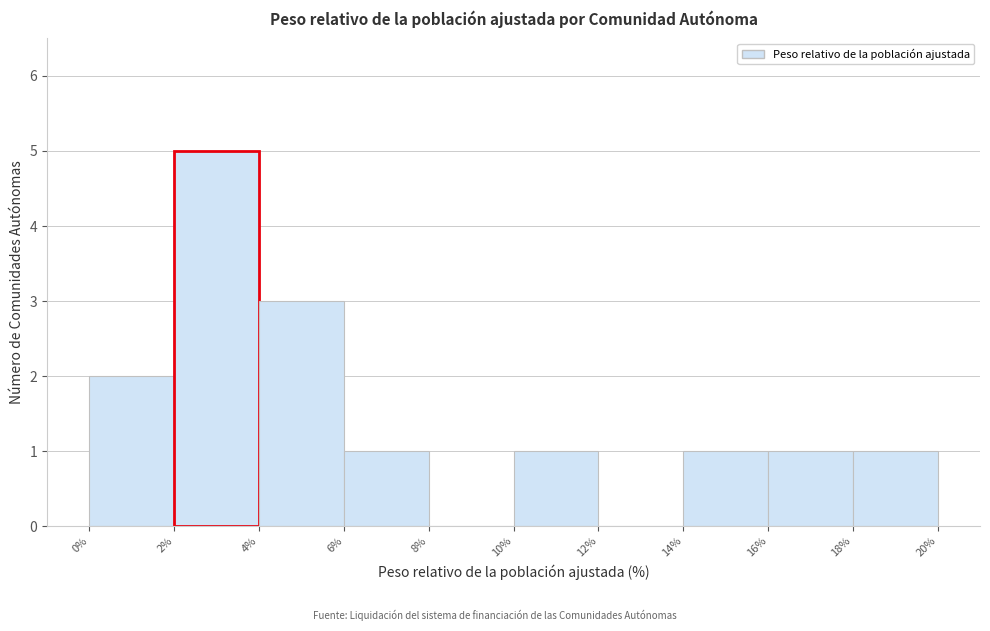

Which range on the x-axis has the tallest bar?

2% to 4%